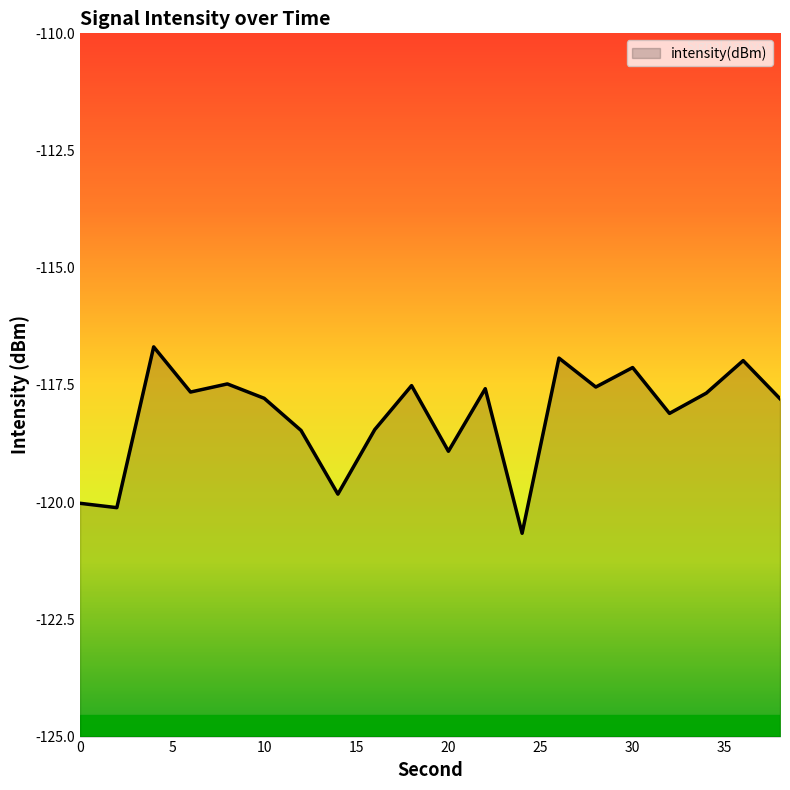

What is the value of the 16th point from the left?

-117.1